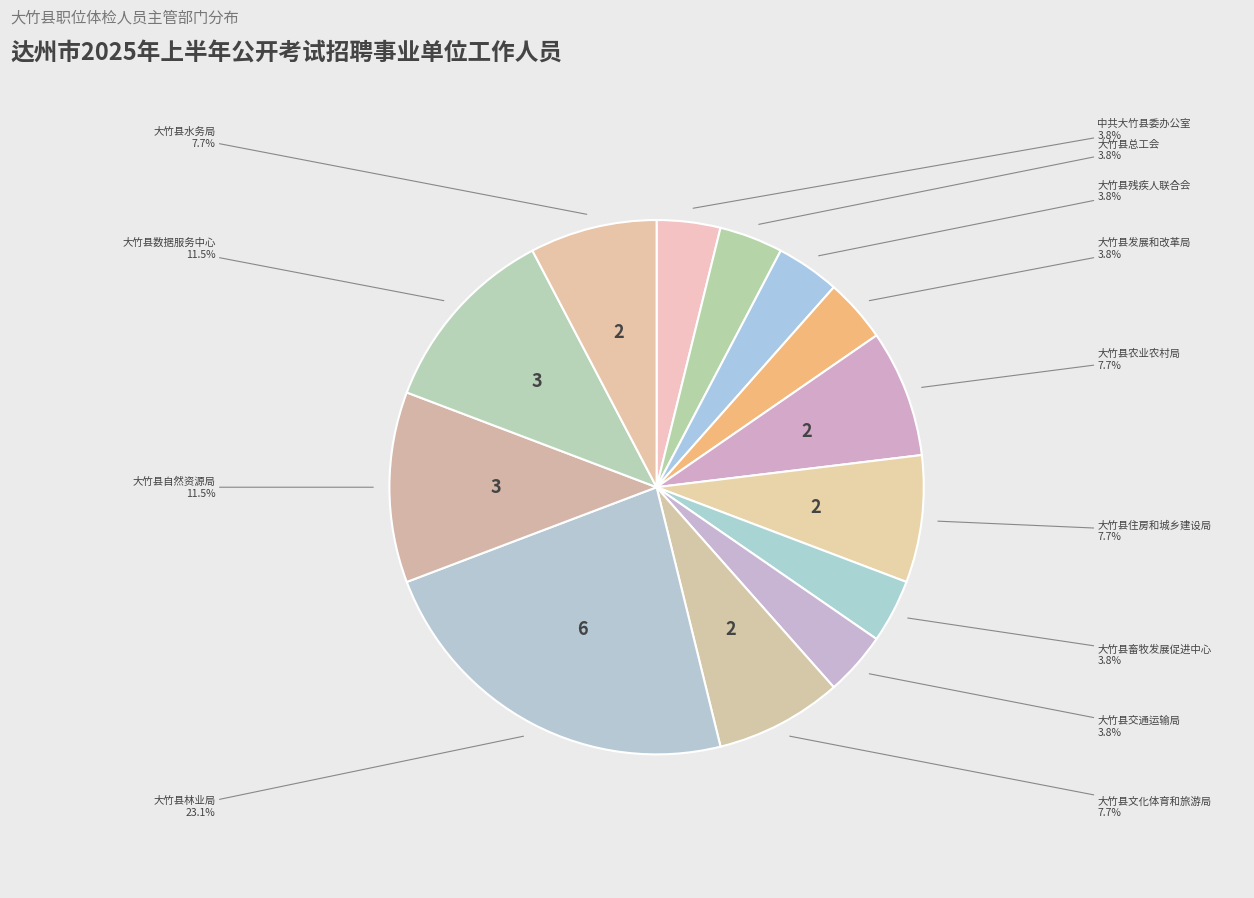

Is there a majority slice in this chart?

No